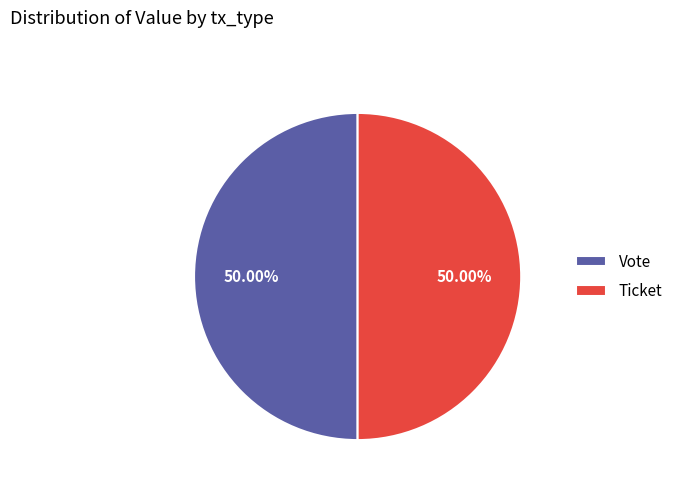

Approximately how many times larger is the value at Vote compared to Ticket?

1.0